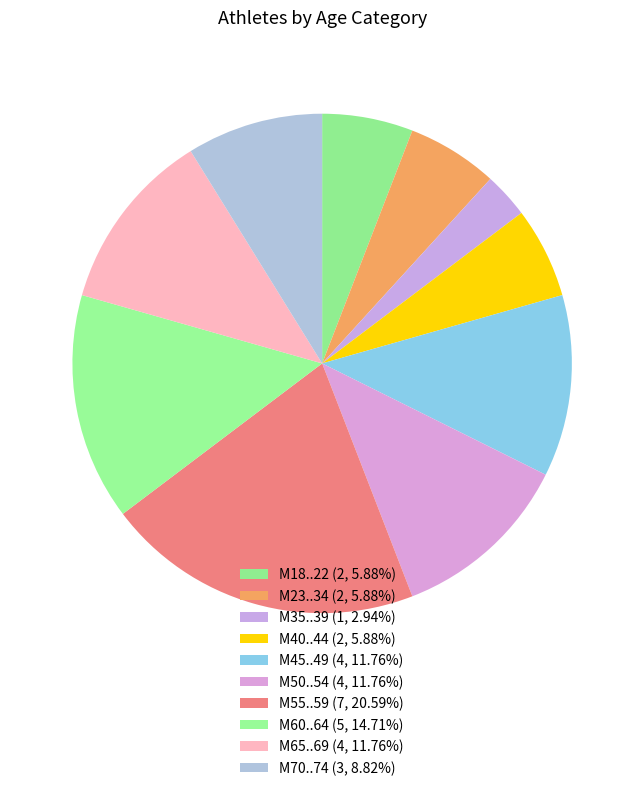

Count the number of slices in the pie.

10